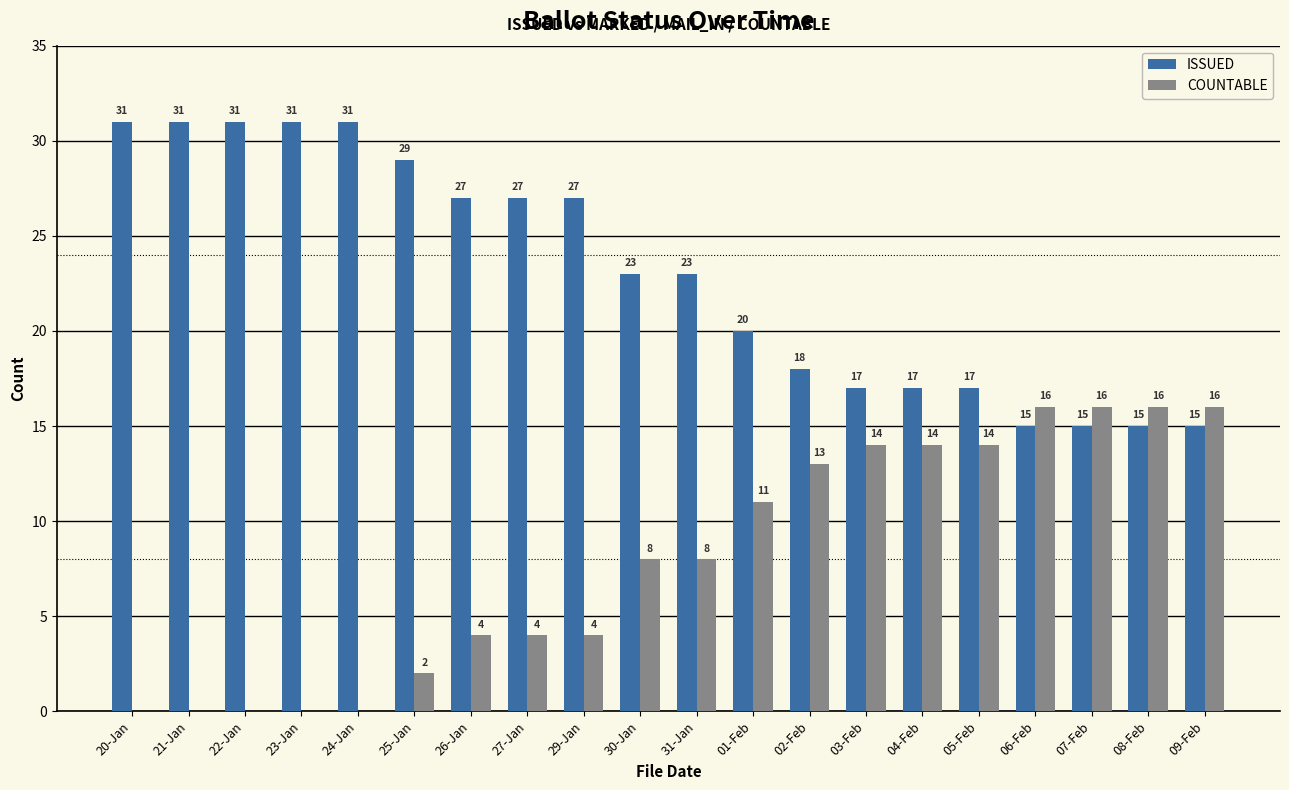

Is the value of COUNTABLE at 08-Feb greater than the value of ISSUED at 08-Feb?

Yes